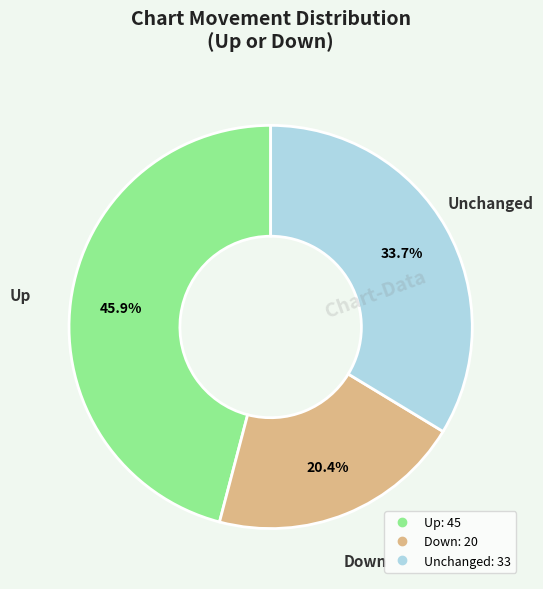

How many slices are in this pie chart?

3